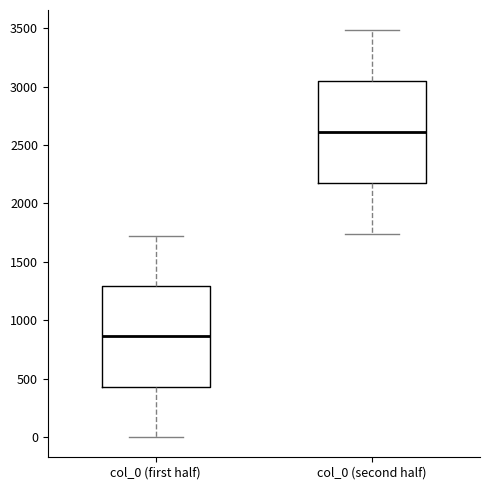

Reading left to right, read every box against the y-axis: the position of its median line, the range the box covers, and the ends of its whiskers. The values are not printed on the chart, so give them approximately, as read against the axis.

col_0 (first half): median 850, box 450 to 1300, whiskers 0 to 1700
col_0 (second half): median 2600, box 2200 to 3050, whiskers 1750 to 3500